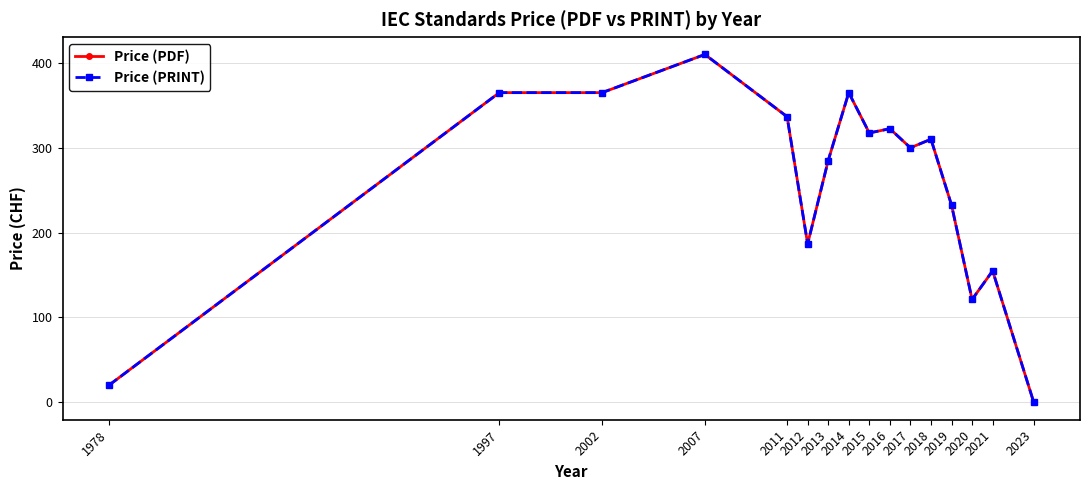

What is the value of the Price (PDF) point at the 3rd from the left?

365.0